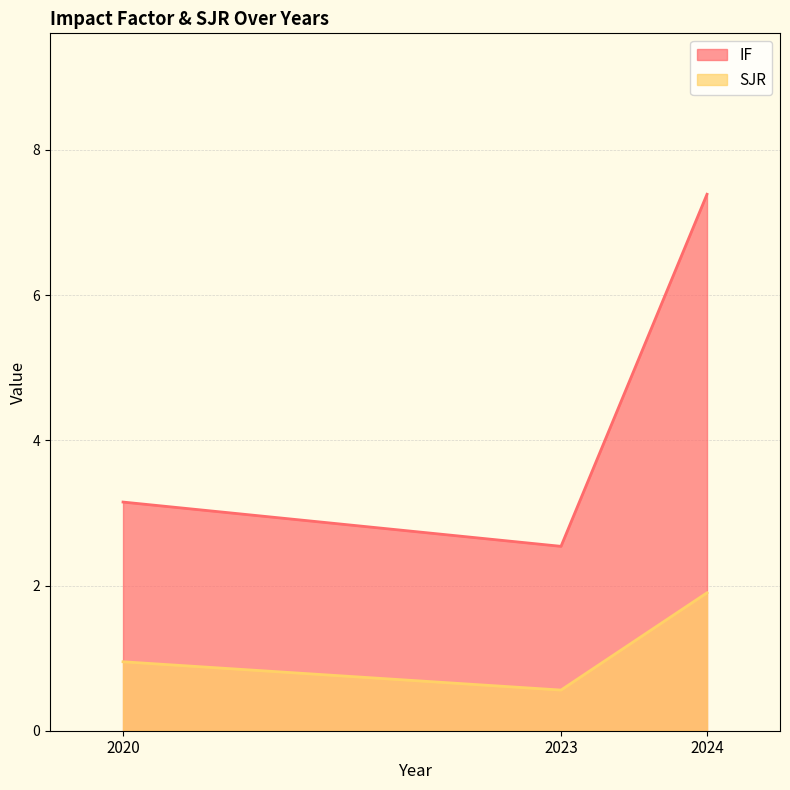

What is the sum of the IF values at 2020 and 2023?

5.7